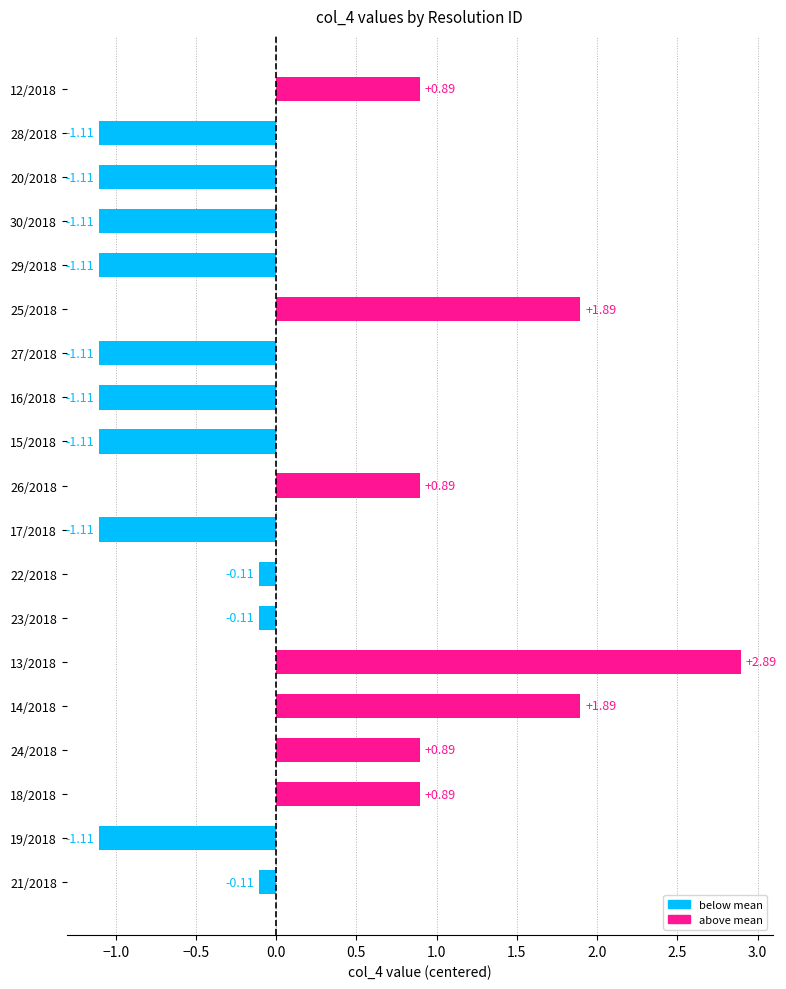

How many data points are above 0?

7